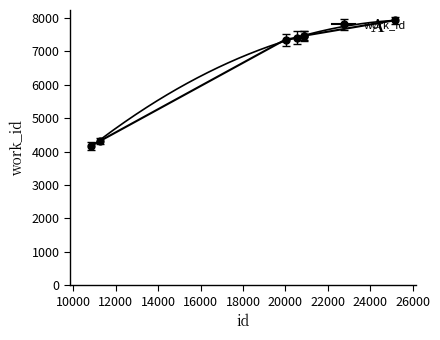

The value at 10831 is 4175. True or false?

True